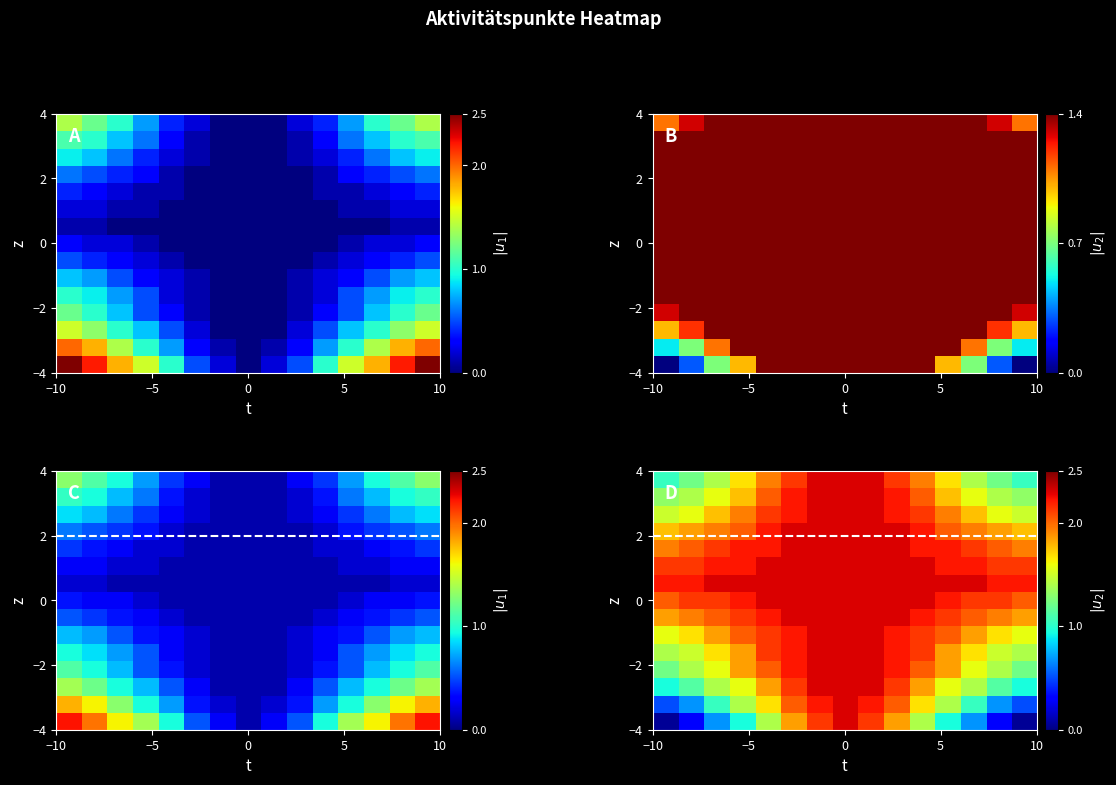

What is the difference between the highest and lowest values at 5?

1.3